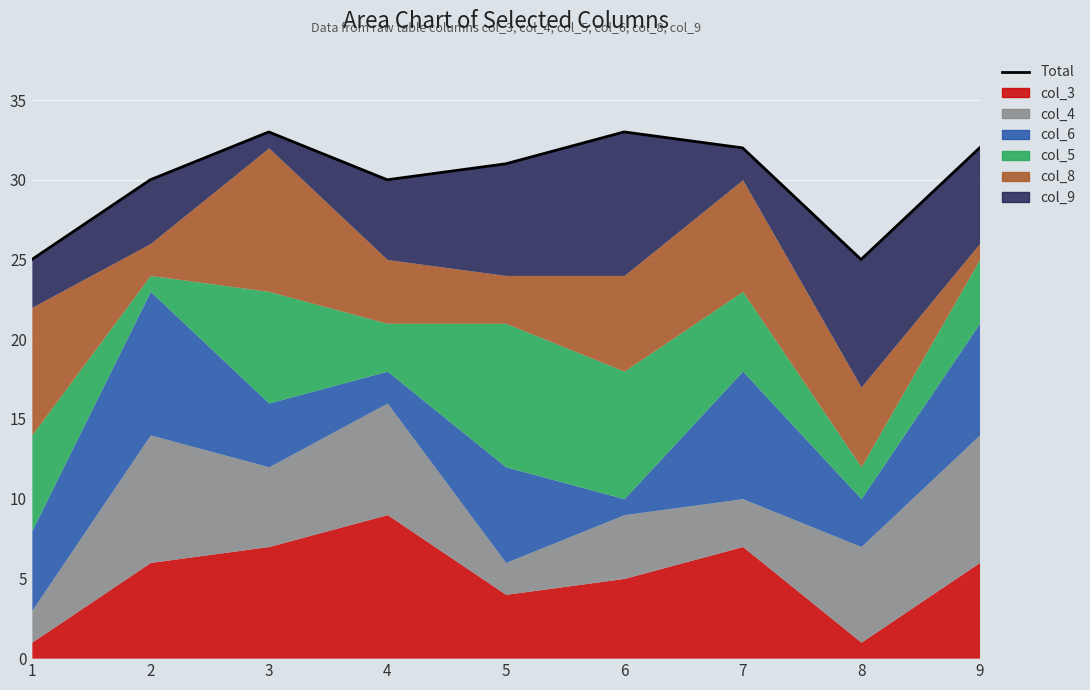

Where does the data first go above 31?

3